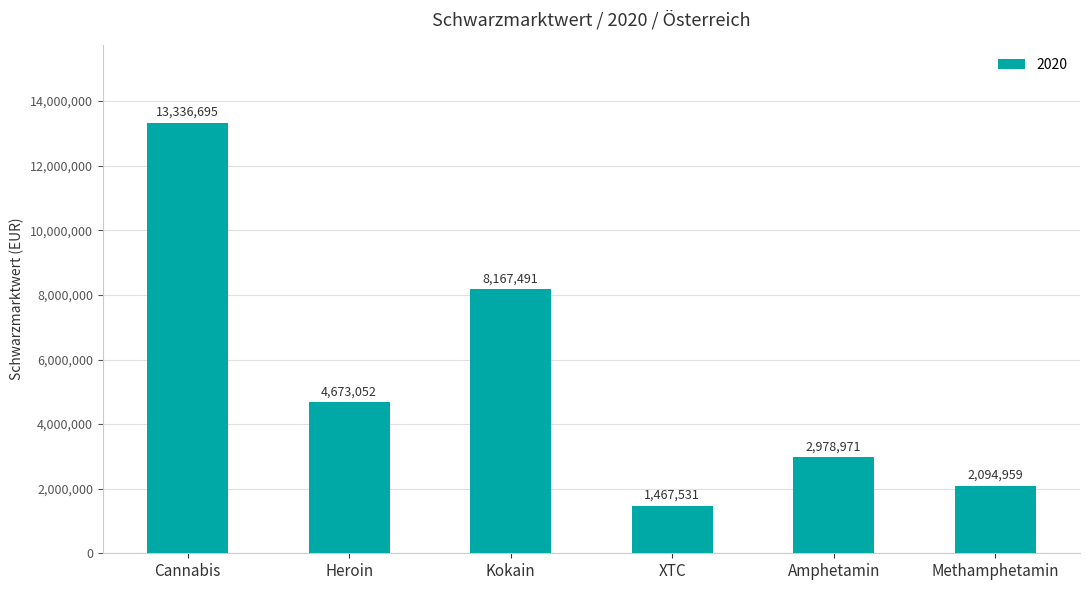

True or false: the data shows 2978971 at Amphetamin.

True